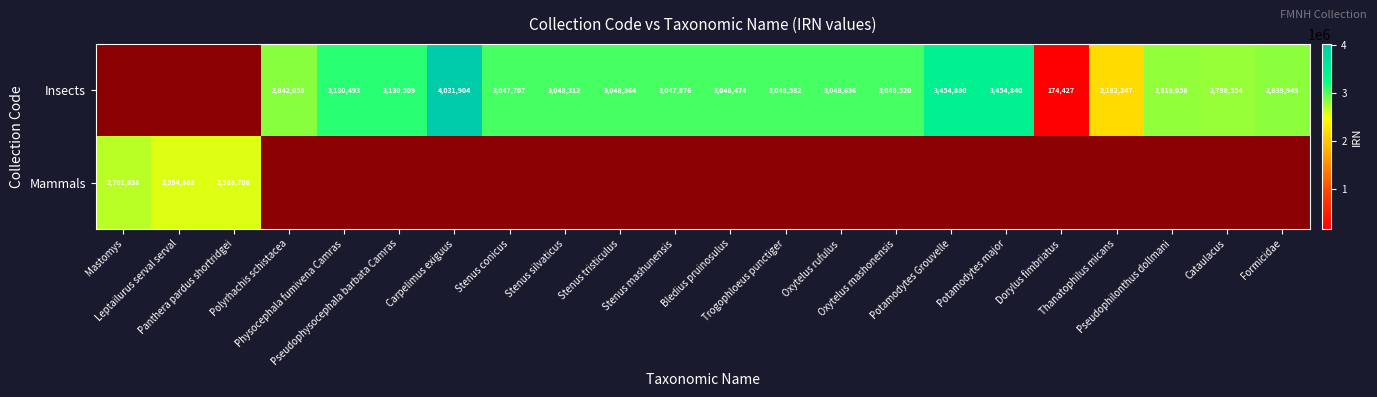

At Oxytelus rufulus, list the series in order from smallest to largest.

Insects, Mammals